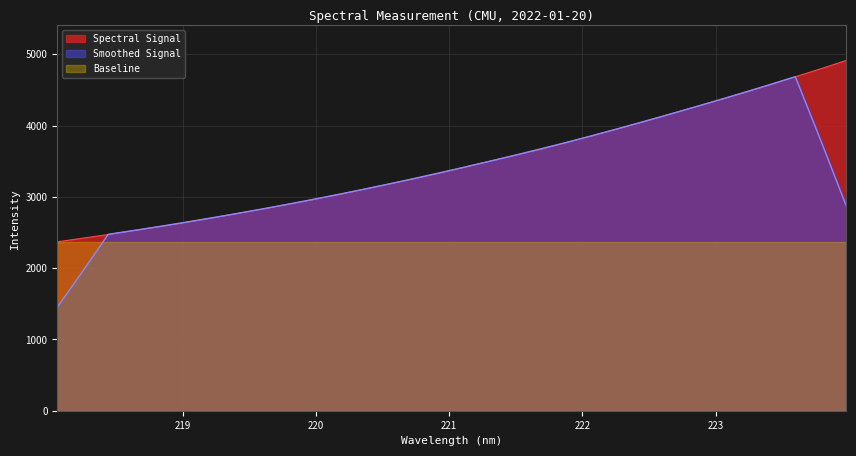

Rank the categories by value from highest to lowest.

223.9802, 223.7895, 223.5987, 223.408, 223.2172, 223.0264, 222.8355, 222.6447, 222.4538, 222.263, 222.0721, 221.8812, 221.6902, 221.4993, 221.3083, 221.1174, 220.9264, 220.7354, 220.5444, 220.3533, 220.1623, 219.9712, 219.7801, 219.589, 219.3979, 219.2067, 219.0156, 218.8244, 218.6332, 218.442, 218.2508, 218.0596